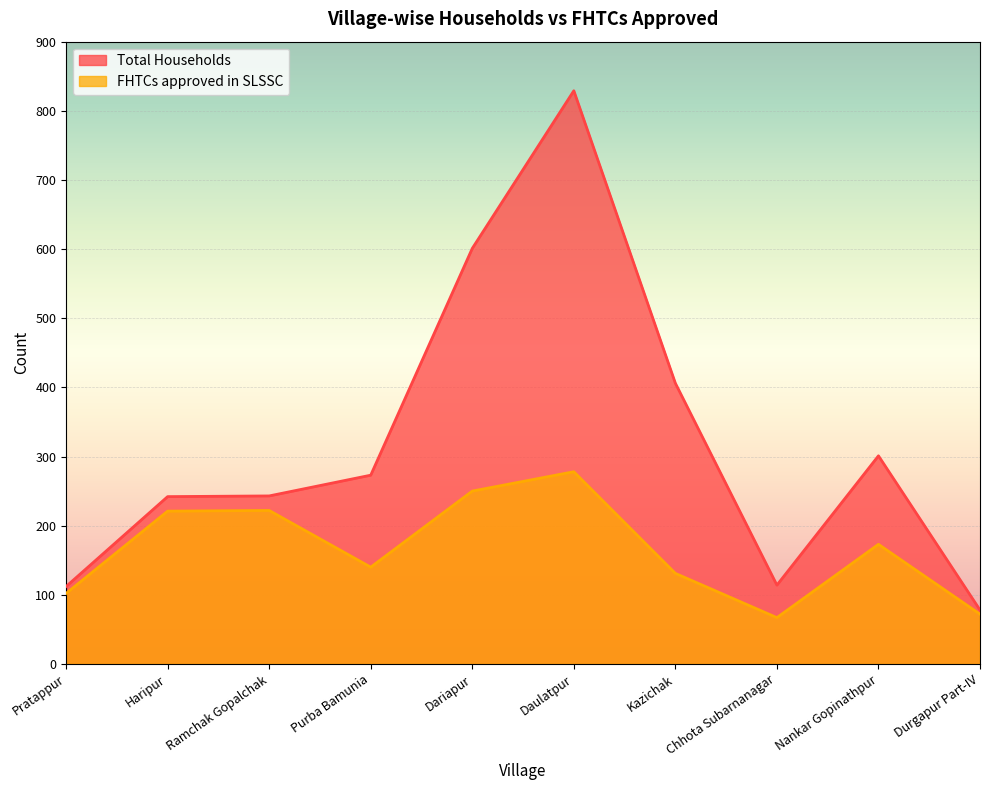

At Chhota Subarnanagar, list the series in order from largest to smallest.

Total Households, FHTCs approved in SLSSC